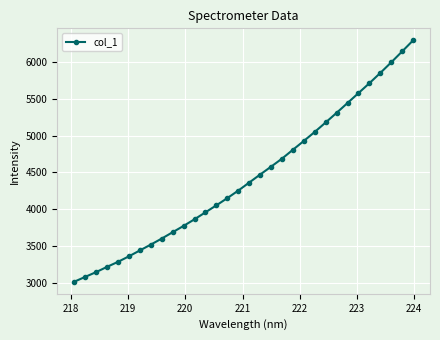

What is the difference between the second highest and second lowest values?

3071.8